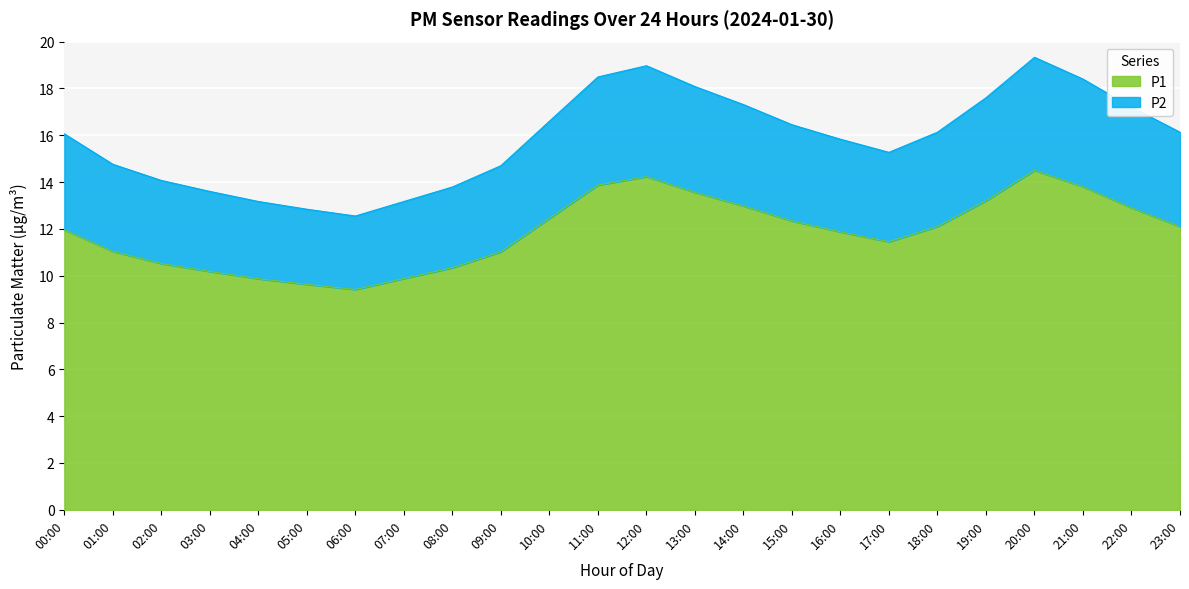

Reading left to right, extract all data points from this chart.

P1: 12.0	11.0	10.5	10.2	9.9	9.6	9.4	9.9	10.3	11.0	12.4	13.9	14.2	13.6	13.0	12.3	11.9	11.4	12.1	13.2	14.5	13.8	12.9	12.1
P2: 16.1	14.8	14.1	13.6	13.2	12.8	12.6	13.2	13.8	14.7	16.6	18.5	19.0	18.1	17.3	16.4	15.8	15.3	16.1	17.6	19.3	18.4	17.2	16.1